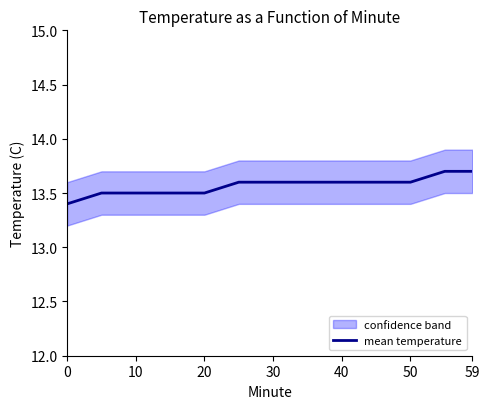

The value of mean temperature at 59 is 13.7. True or false?

True